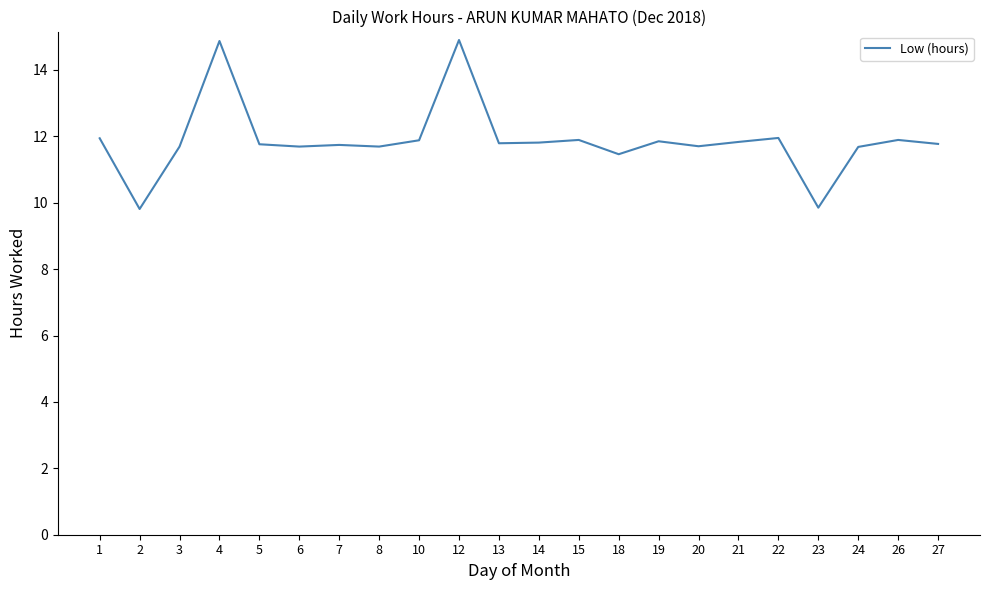

The value at 19 is 5.7. True or false?

False